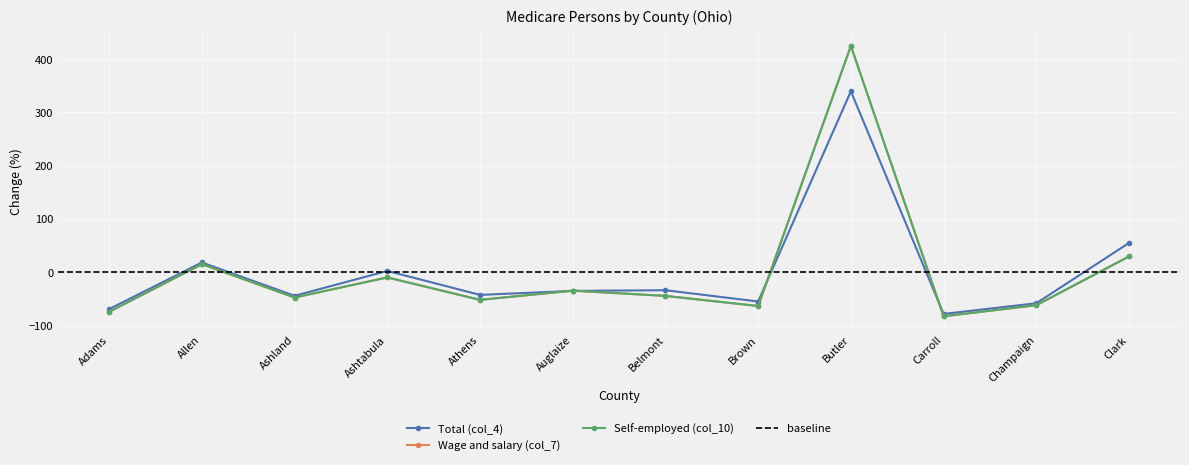

Which series has the largest total across all categories?

Wage and salary (col_7)